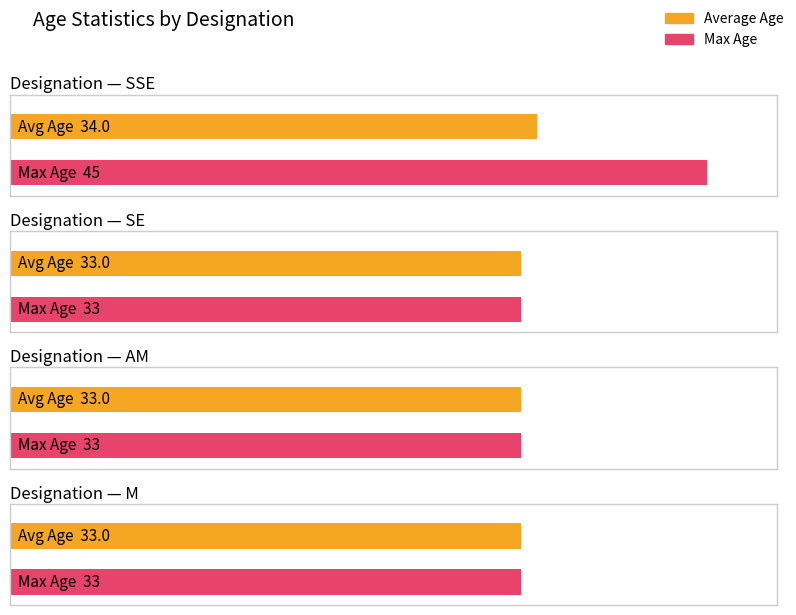

Which category has the highest value in the SE series?

SSE